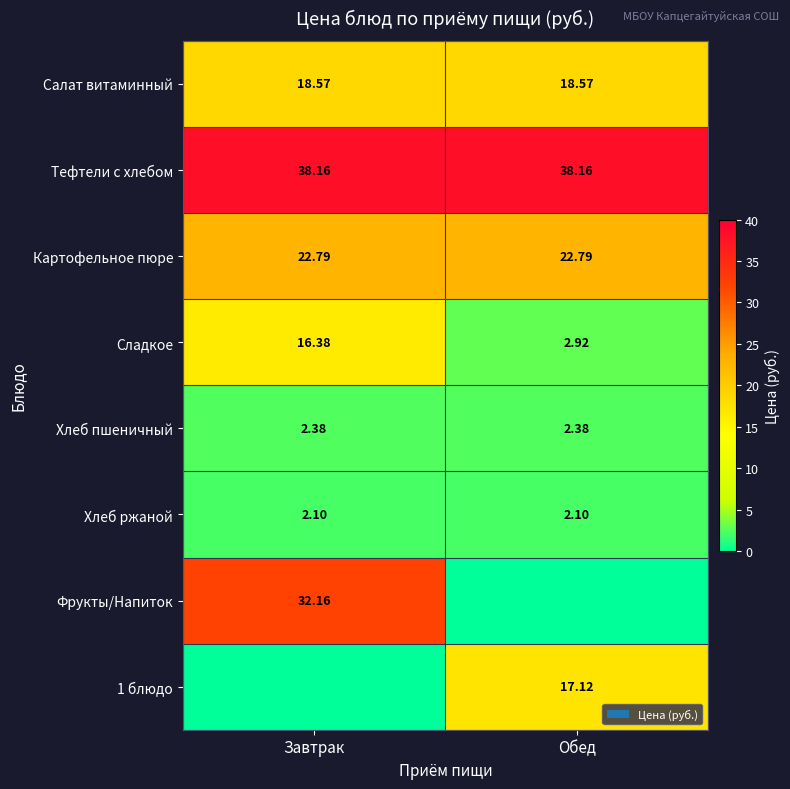

Is the value of Салат витаминный at Завтрак greater than the value of Тефтели c хлебом at Завтрак?

No